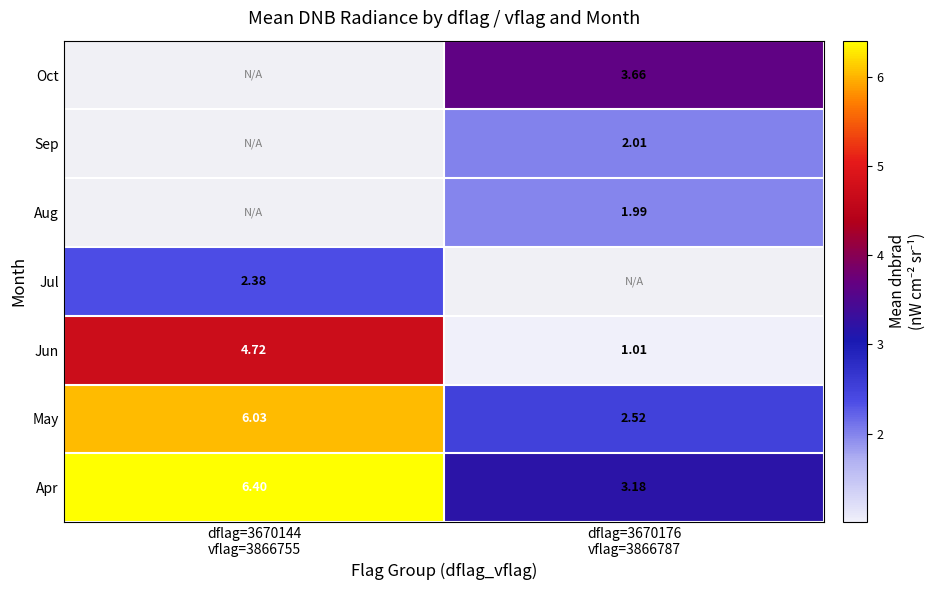

The Oct series shows 5.6 at dflag=3670176 vflag=3866787. True or false?

False